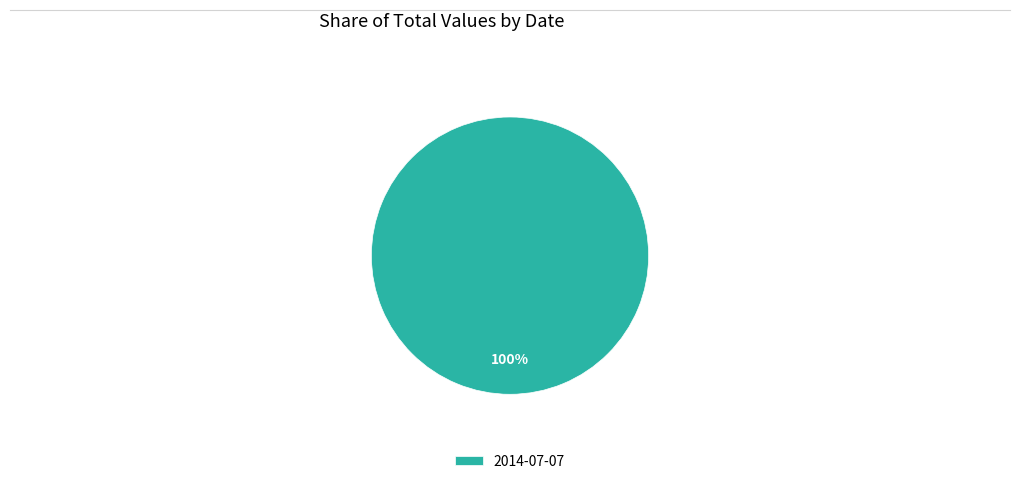

The 2014-07-07 slice represents 100% of the pie. True or false?

True